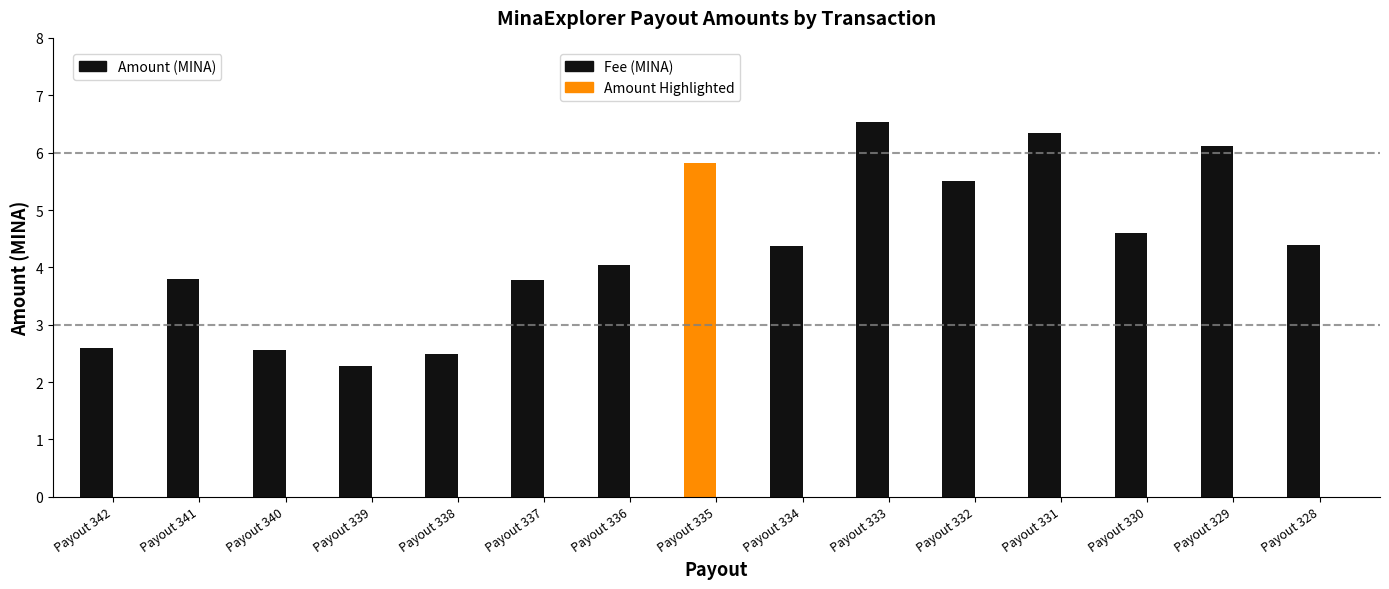

Does the chart contain stacked bars?

No